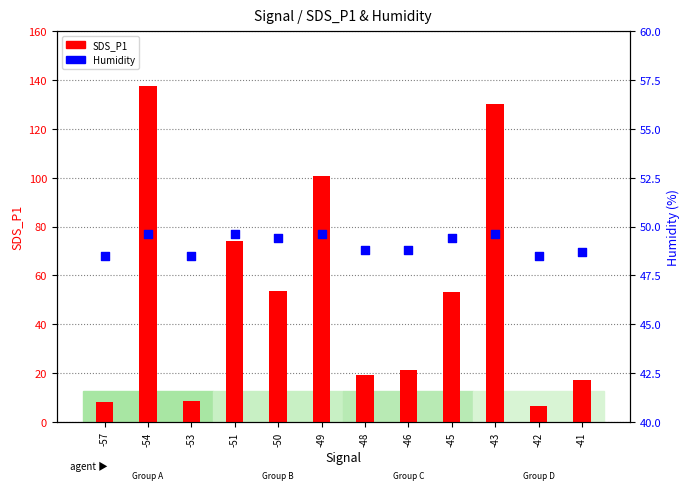

Which series has the largest total across all categories?

SDS_P1